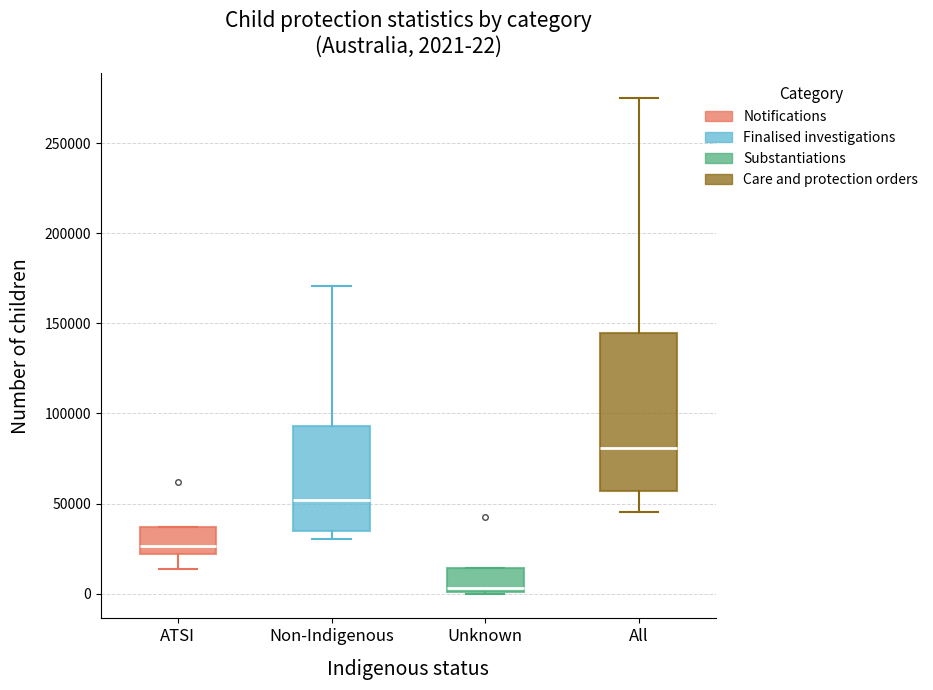

Which box's median line is the highest?

All